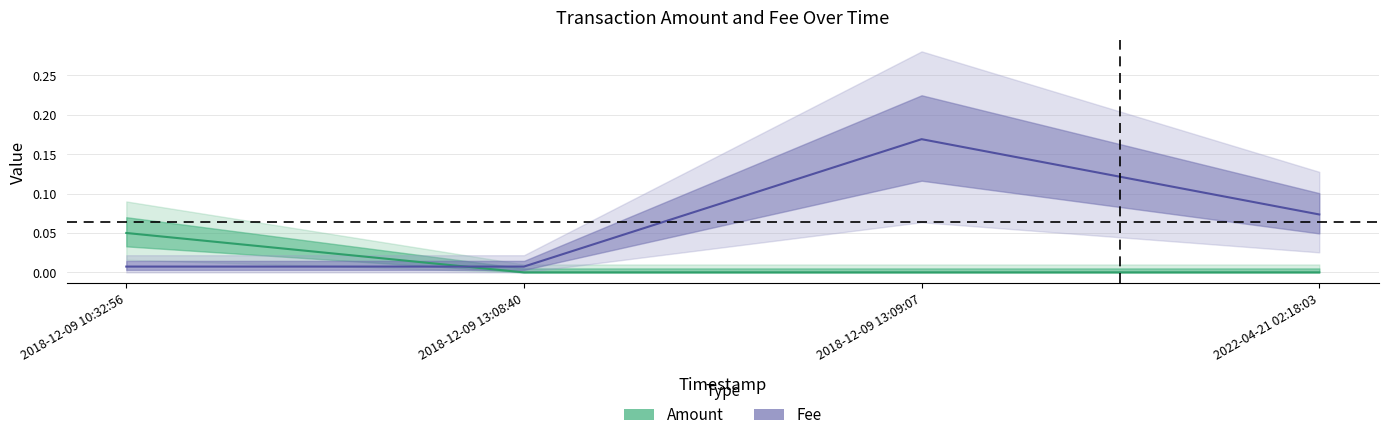

How many intersections are there between Fee and Amount?

1